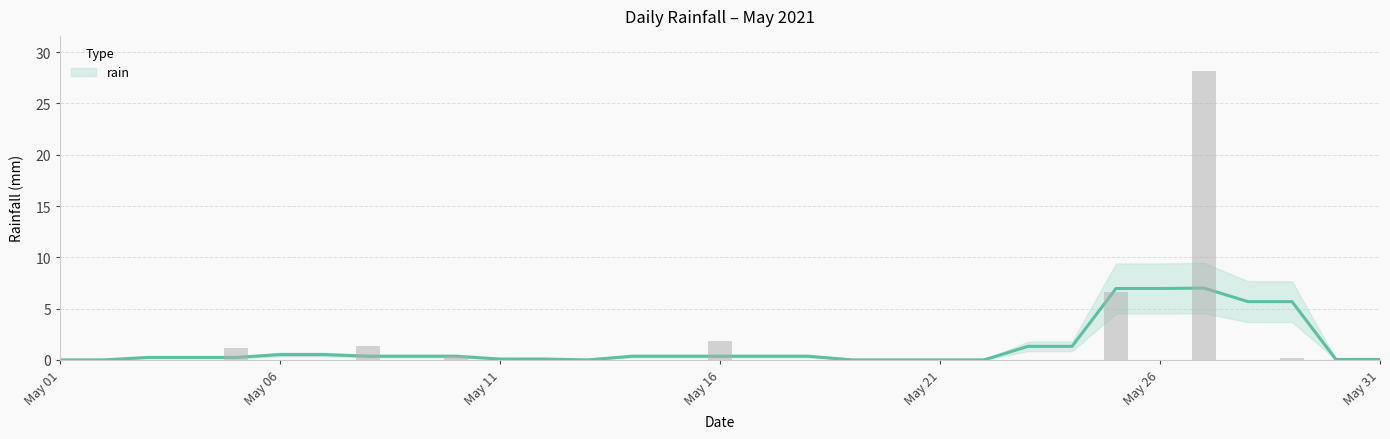

Which category has the lowest value across all series?

May 01